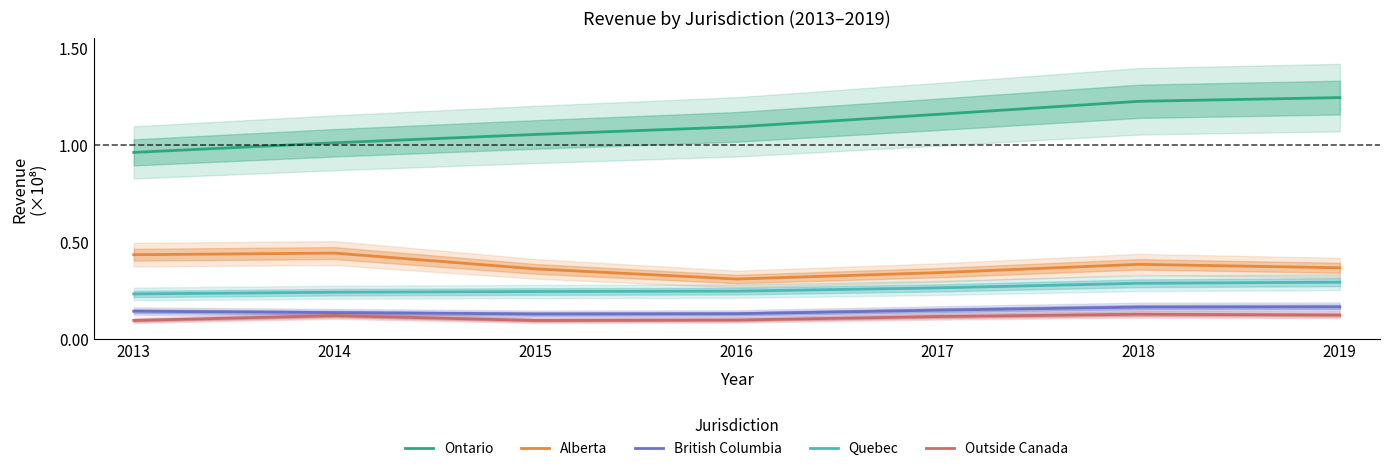

At which label is Outside Canada closest to 0?

2013